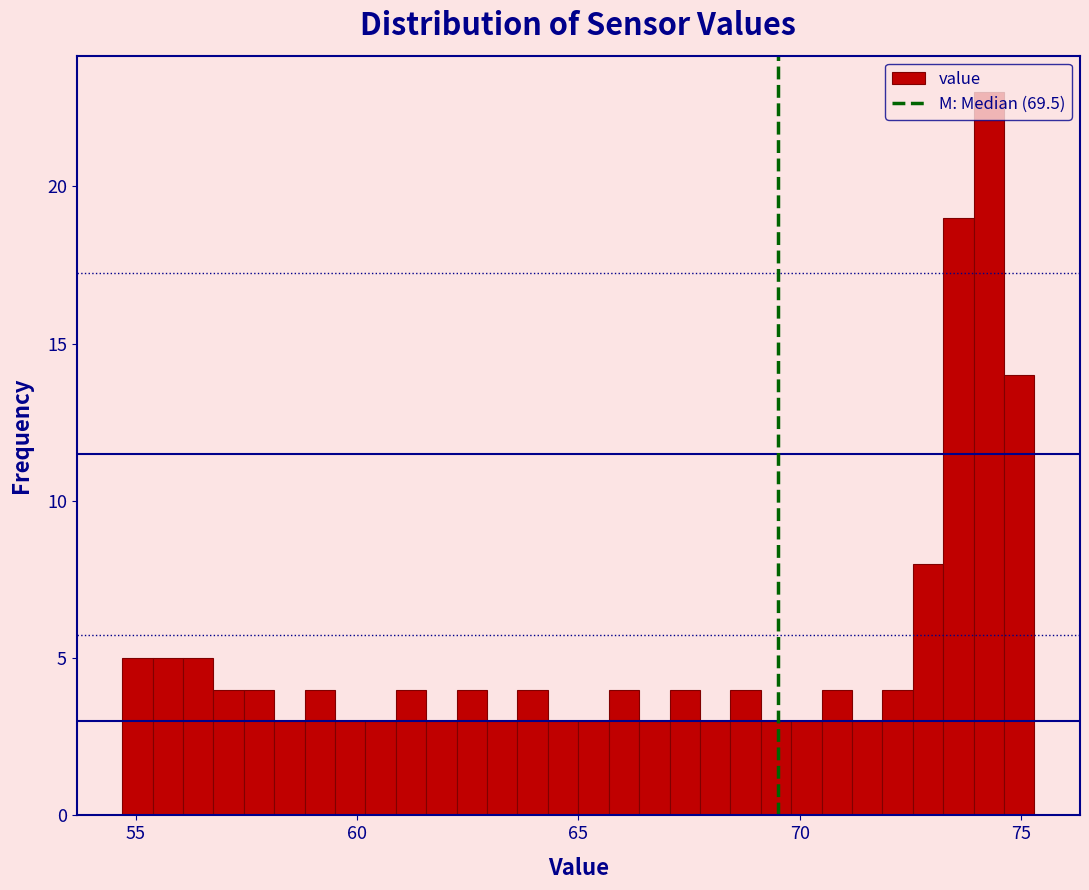

Around what value on the x-axis is the tallest bar? Give the approximate position of its centre, as read against the axis.

74.5